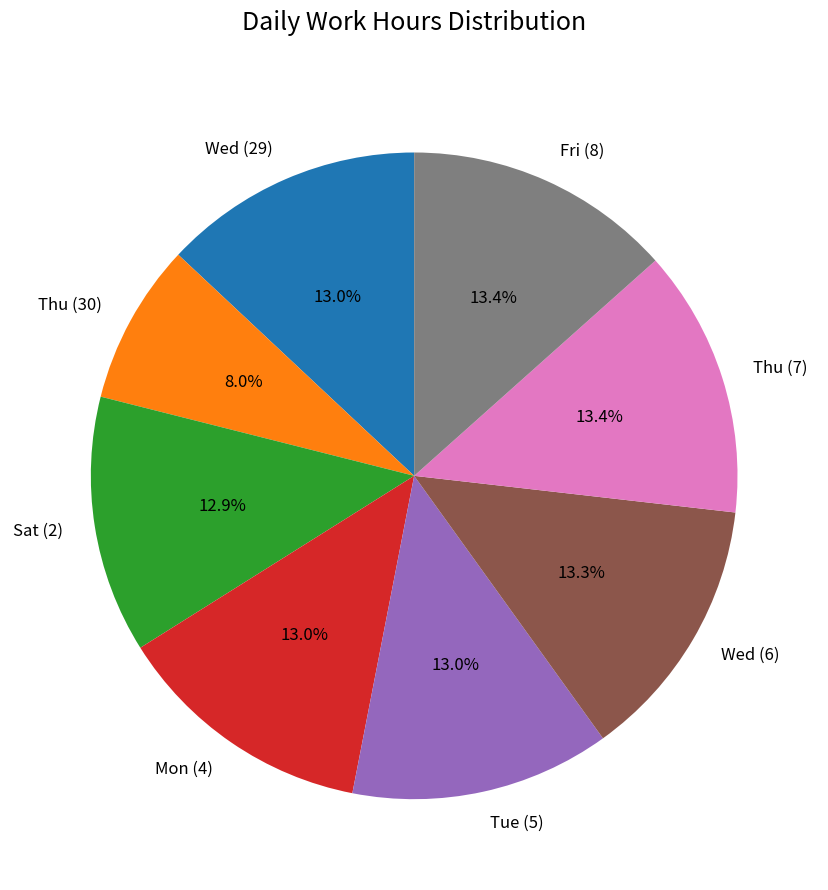

How many segments does this pie chart have?

8